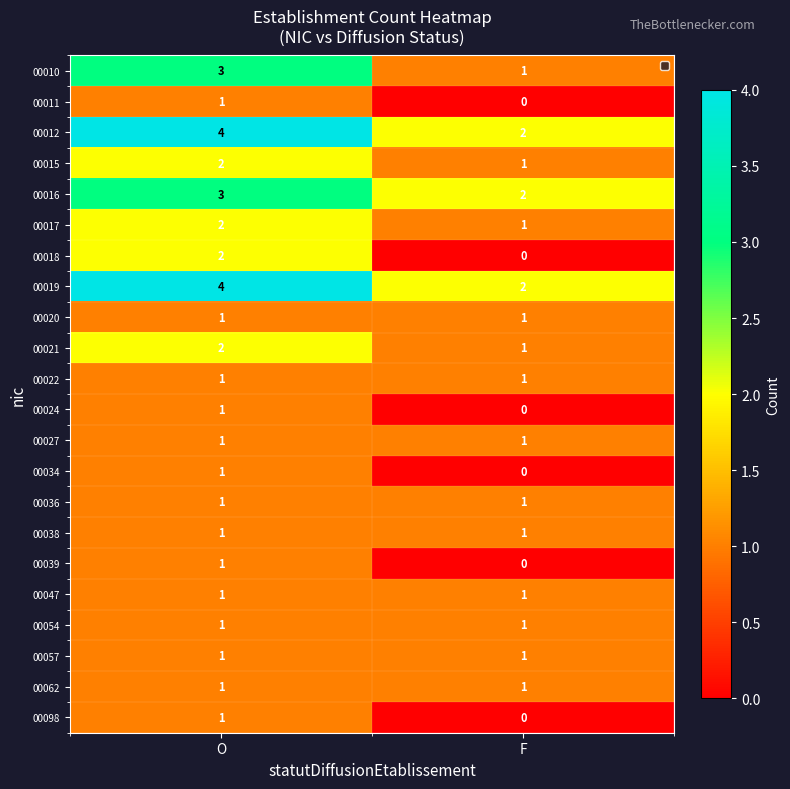

The value of 00054 at O is 1. True or false?

True